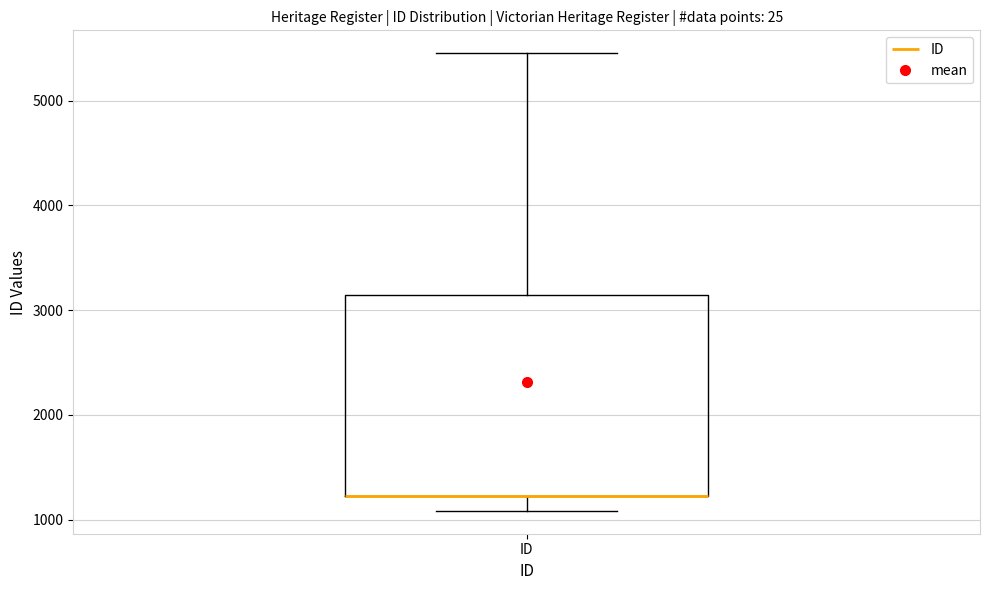

Where does the upper whisker of the box for ID end on the y-axis? The values are not printed on the chart, so give them approximately, as read against the axis.

5500